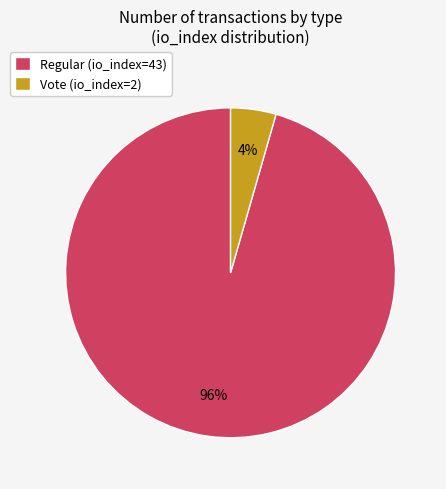

Is Vote (io_index=2) the majority of the pie?

No